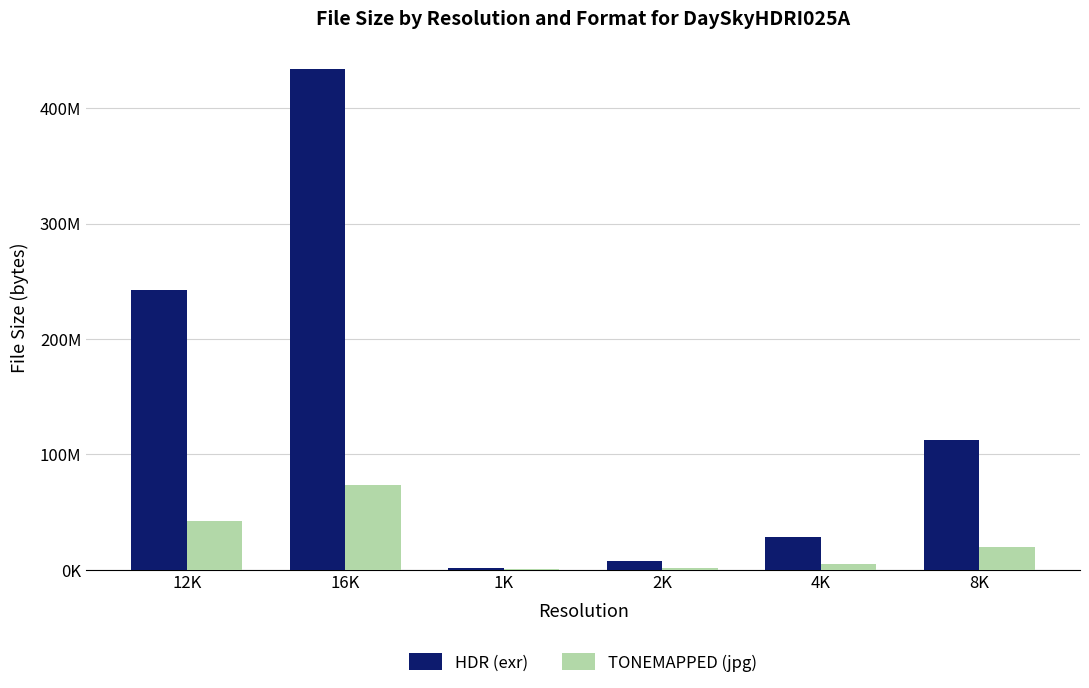

At 8K, list the series in order from smallest to largest.

TONEMAPPED (jpg), HDR (exr)